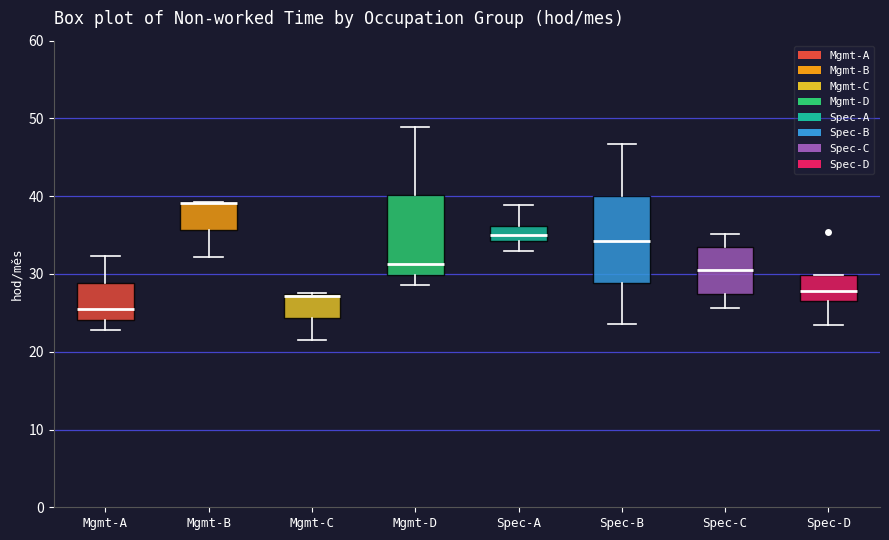

Where does the lower whisker of the box for Mgmt-C end on the y-axis? The values are not printed on the chart, so give them approximately, as read against the axis.

21